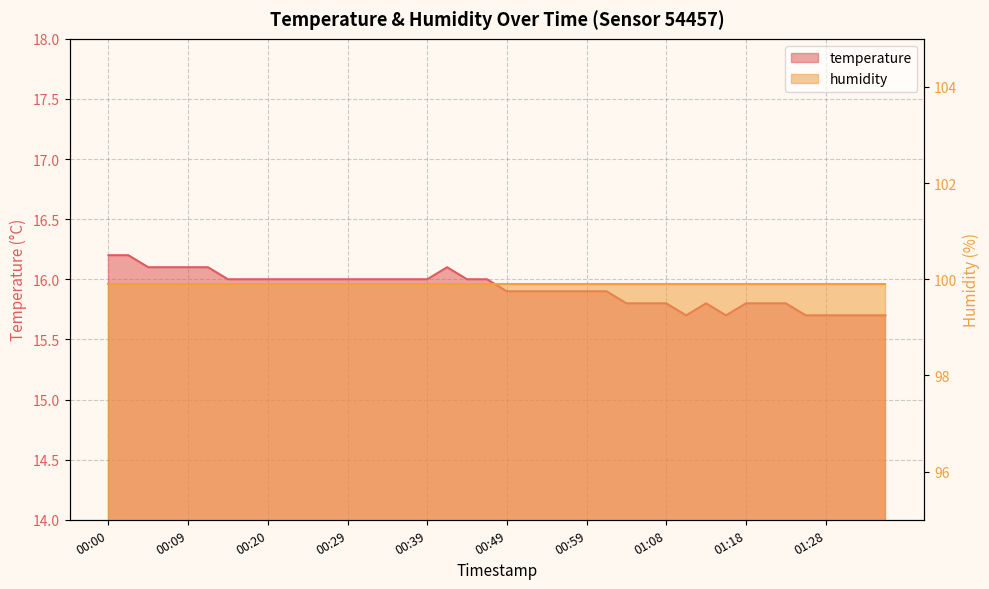

Count the values in the range 15 to 16.

33